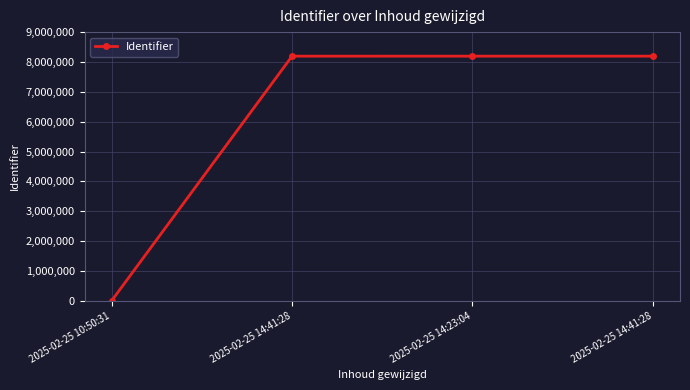

Does the chart have visible grid lines?

Yes